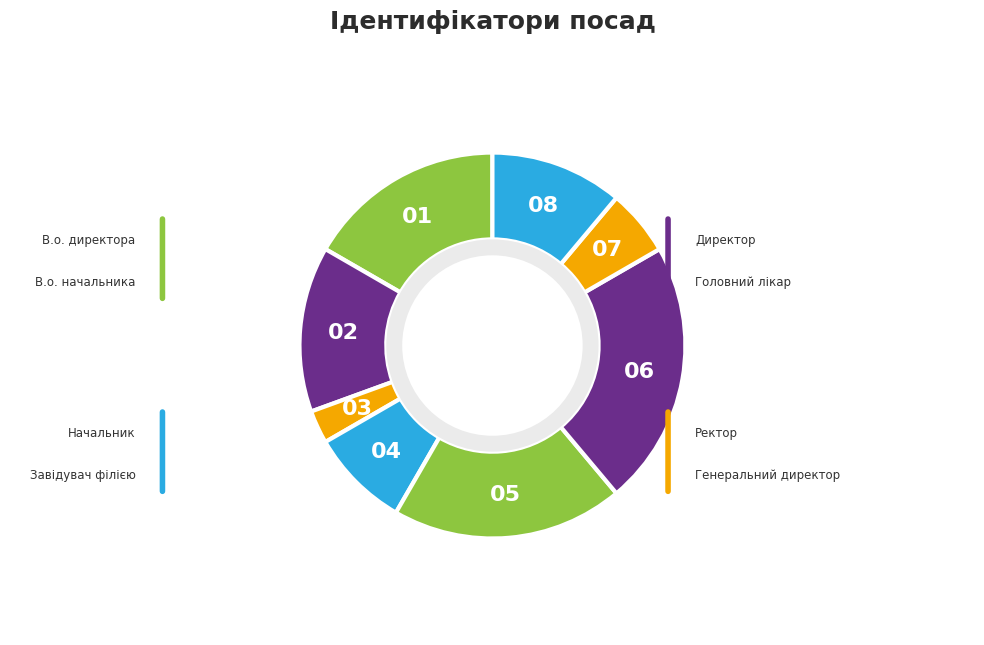

Approximately how many times larger is the value at В.о. начальника compared to Ректор?

1.2